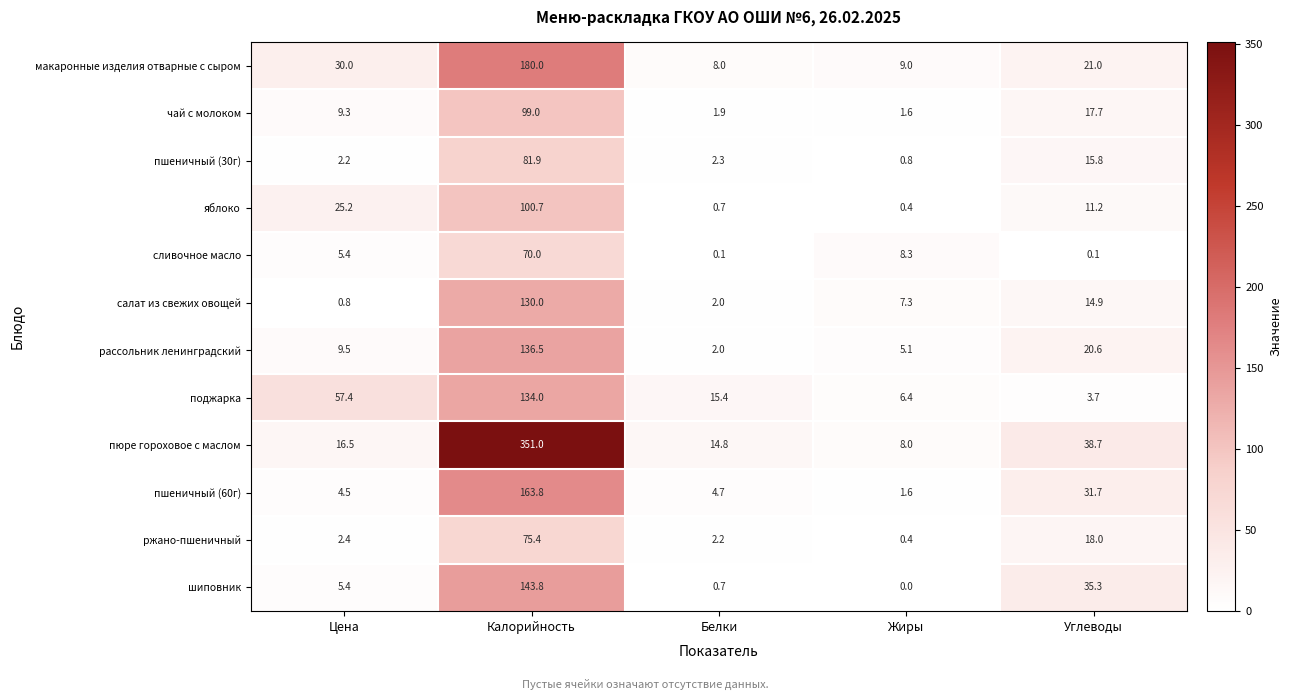

What is the difference between the highest and lowest values at Углеводы?

38.6